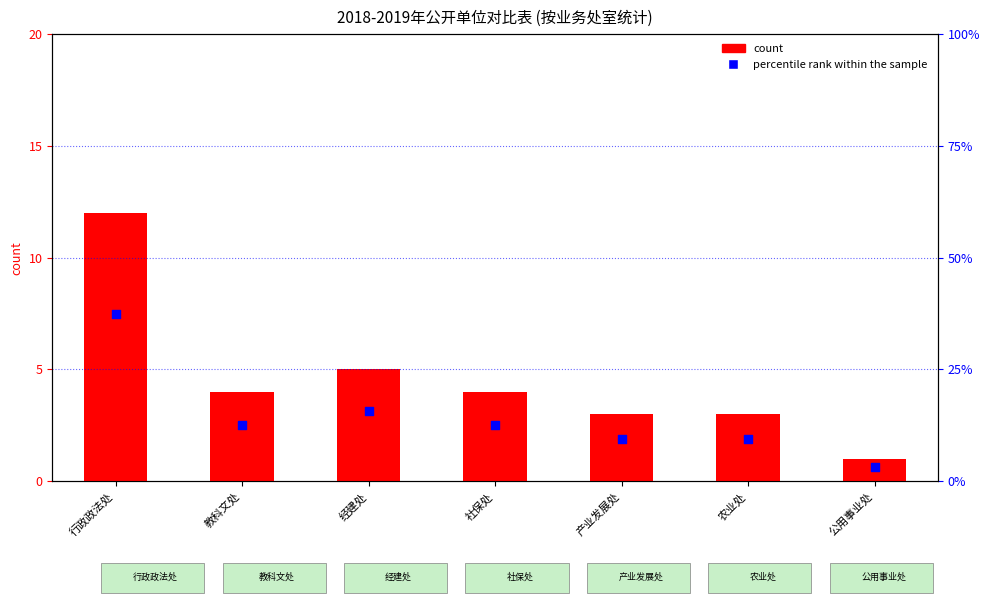

Which series has the largest Y range (max minus min)?

percentile rank within the sample